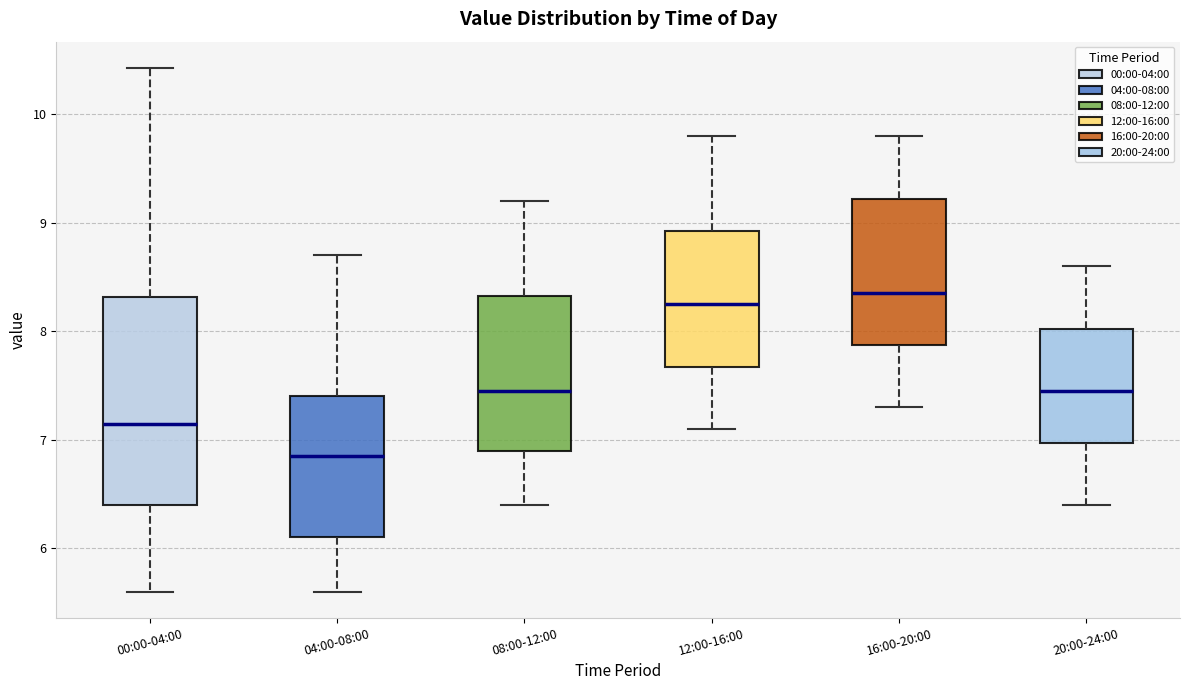

Where is the lower edge of the box for 04:00-08:00 on the y-axis? The values are not printed on the chart, so give them approximately, as read against the axis.

6.1